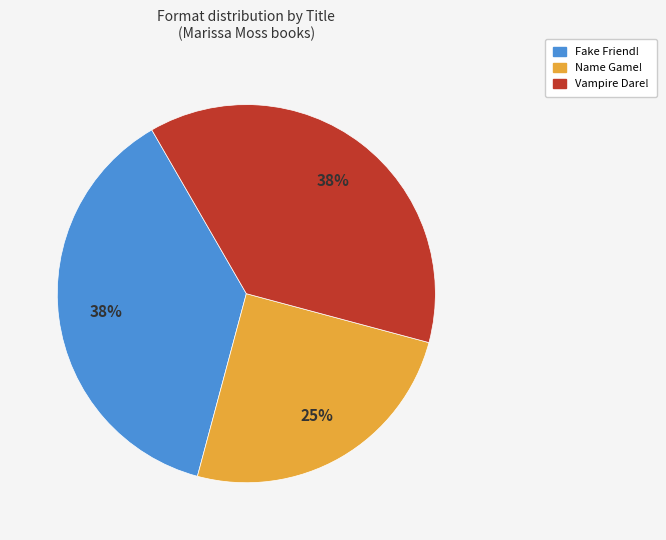

To the nearest percent, what is the combined percentage of Vampire Dare! and Fake Friend!?

75%